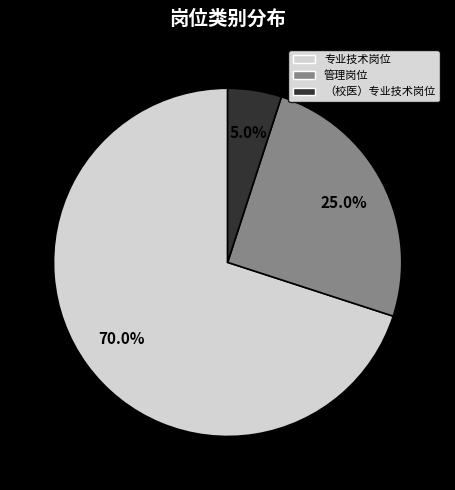

How many segments does this pie chart have?

3